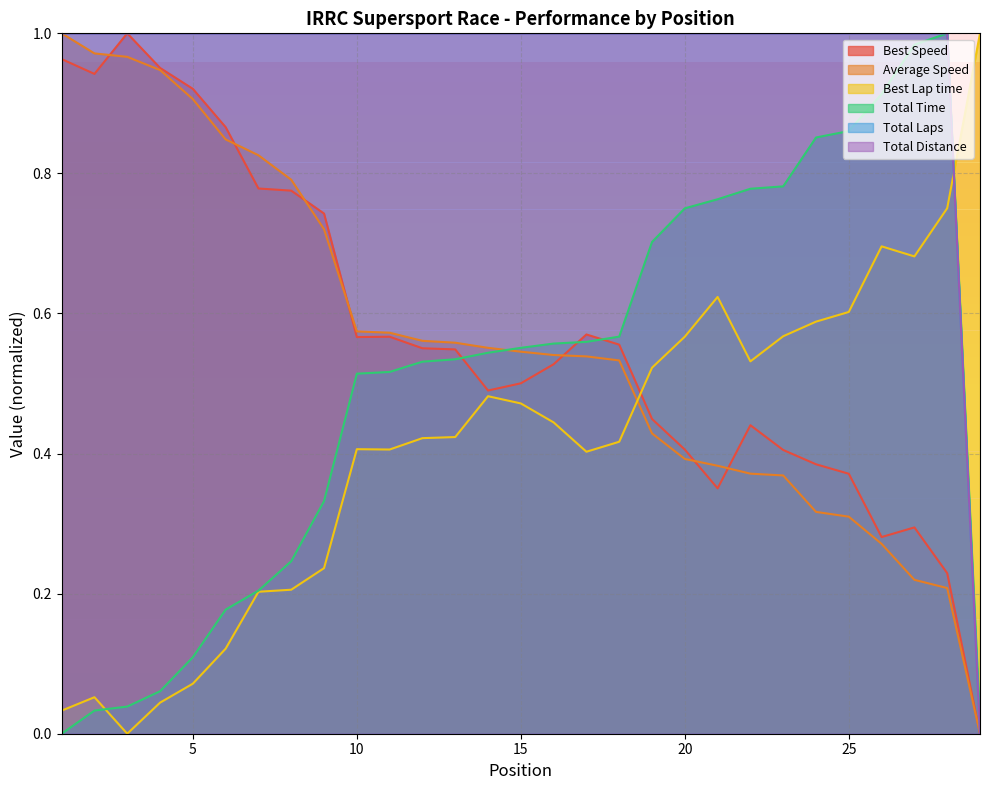

The value of Best Lap time at 27 is 0.7. True or false?

True